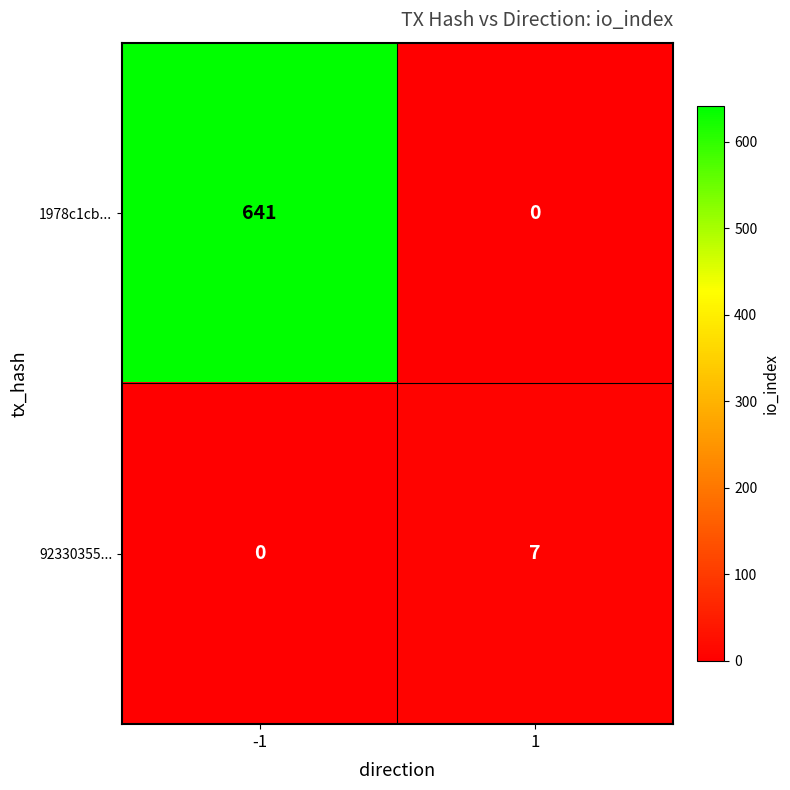

Reading left to right, extract all data points from this chart.

1978c1cb...: -1=641	1=0
92330355...: -1=0	1=7